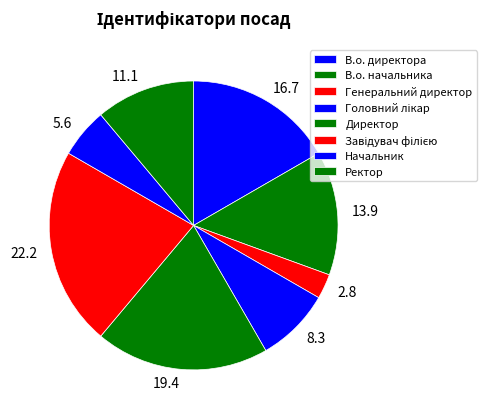

What is the largest slice in the pie chart?

Завідувач філією